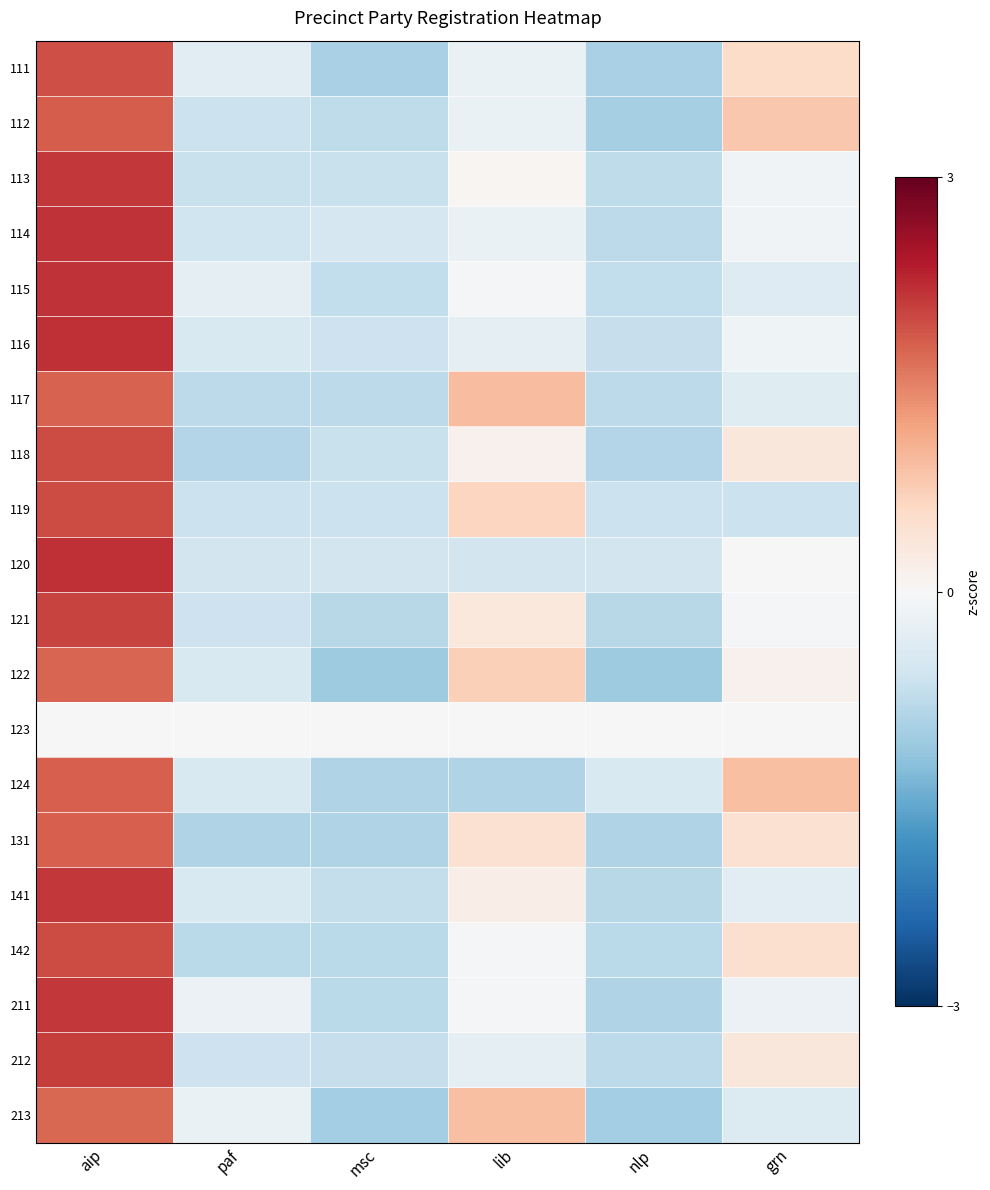

Reading left to right, extract all data points from this chart.

111: aip=1.9	paf=-0.3	msc=-1.0	lib=-0.2	nlp=-1.0	grn=0.5
112: aip=1.8	paf=-0.7	msc=-0.8	lib=-0.2	nlp=-1.0	grn=0.8
113: aip=2.1	paf=-0.7	msc=-0.7	lib=0.1	nlp=-0.8	grn=-0.1
114: aip=2.2	paf=-0.6	msc=-0.5	lib=-0.2	nlp=-0.8	grn=-0.1
115: aip=2.2	paf=-0.3	msc=-0.7	lib=-0.0	nlp=-0.7	grn=-0.4
116: aip=2.2	paf=-0.5	msc=-0.6	lib=-0.3	nlp=-0.7	grn=-0.1
117: aip=1.8	paf=-0.8	msc=-0.8	lib=0.9	nlp=-0.8	grn=-0.4
118: aip=2.0	paf=-0.9	msc=-0.7	lib=0.1	nlp=-0.9	grn=0.3
119: aip=2.0	paf=-0.7	msc=-0.7	lib=0.7	nlp=-0.7	grn=-0.7
120: aip=2.2	paf=-0.5	msc=-0.5	lib=-0.5	nlp=-0.5	grn=0.0
121: aip=2.0	paf=-0.6	msc=-0.8	lib=0.3	nlp=-0.8	grn=-0.0
122: aip=1.7	paf=-0.5	msc=-1.1	lib=0.7	nlp=-1.1	grn=0.1
123: aip=0.0	paf=0.0	msc=0.0	lib=0.0	nlp=0.0	grn=0.0
124: aip=1.8	paf=-0.4	msc=-0.9	lib=-0.9	nlp=-0.4	grn=0.9
131: aip=1.8	paf=-0.9	msc=-0.9	lib=0.4	nlp=-0.9	grn=0.4
141: aip=2.1	paf=-0.4	msc=-0.7	lib=0.2	nlp=-0.8	grn=-0.3
142: aip=2.0	paf=-0.8	msc=-0.8	lib=-0.1	nlp=-0.8	grn=0.5
211: aip=2.1	paf=-0.2	msc=-0.8	lib=-0.0	nlp=-0.9	grn=-0.2
212: aip=2.1	paf=-0.6	msc=-0.7	lib=-0.3	nlp=-0.8	grn=0.3
213: aip=1.7	paf=-0.2	msc=-1.0	lib=0.9	nlp=-1.0	grn=-0.4